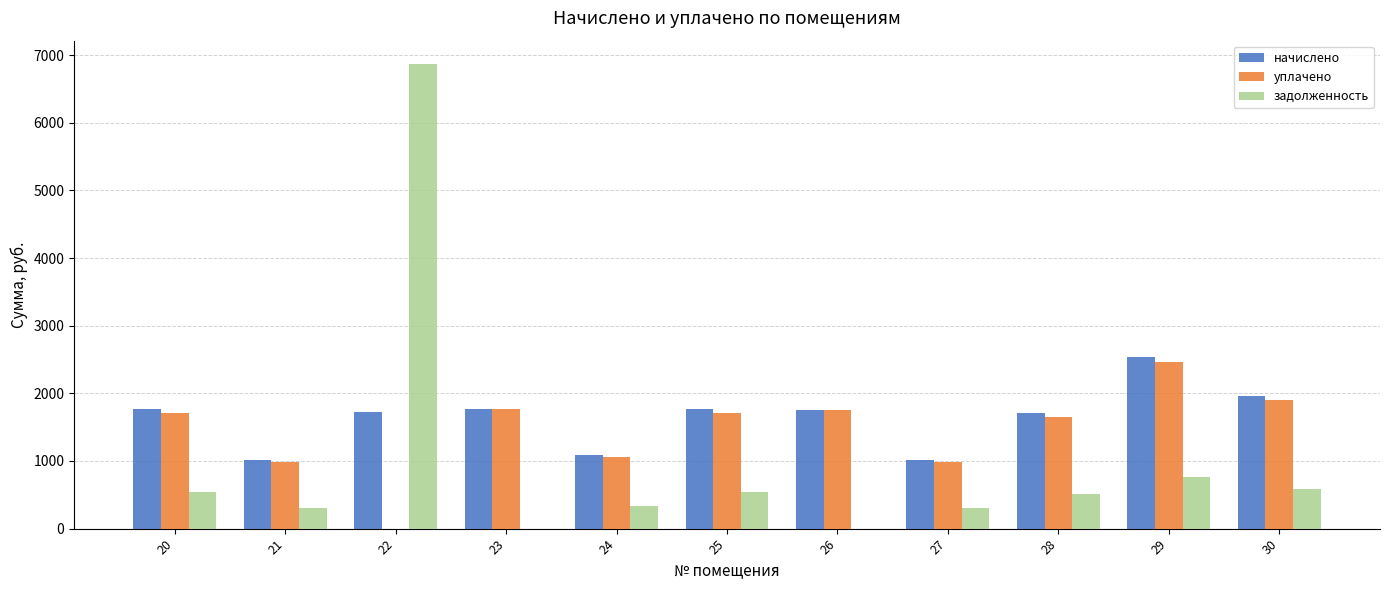

Count the number of data series in this chart.

3